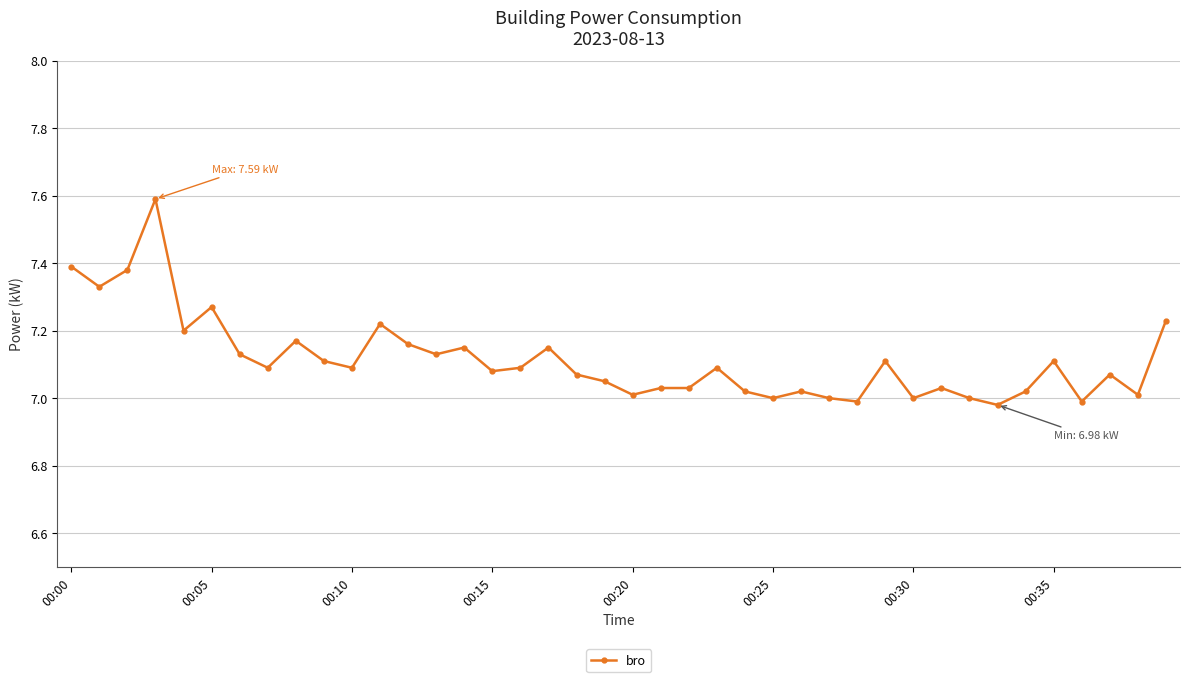

What is the difference between the second highest and minimum values?

0.4